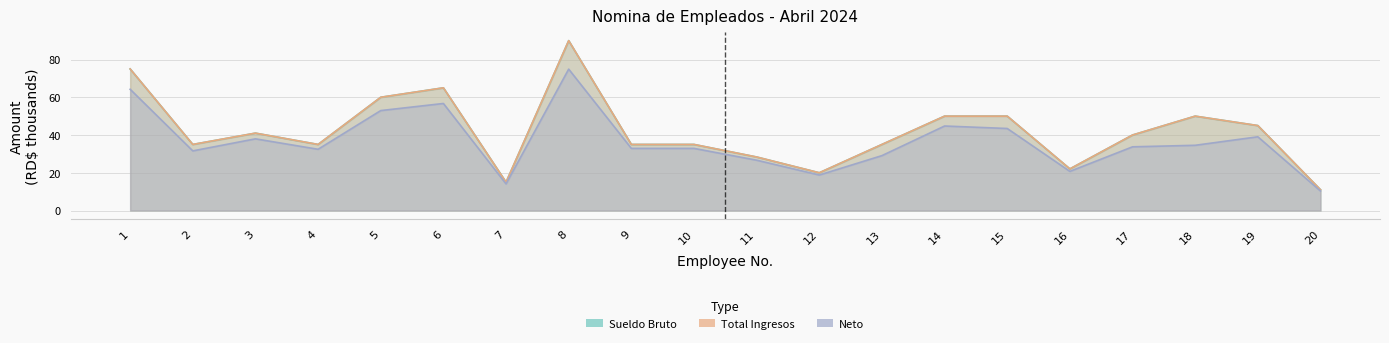

What value does the Neto series have at 20?

10.3